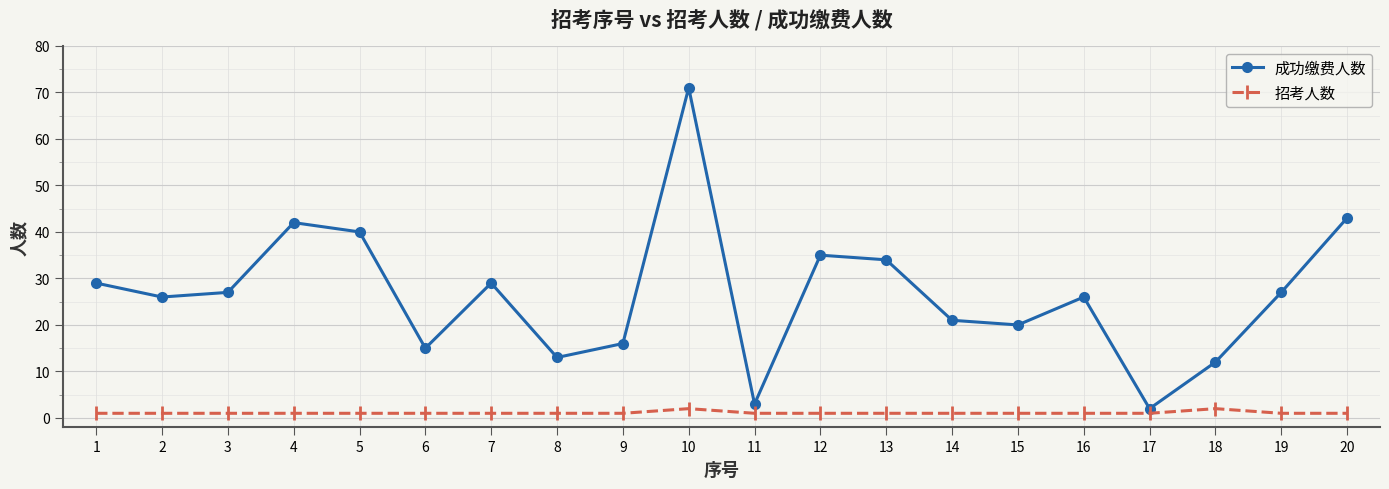

List the series in order of their peak value, lowest first.

招考人数, 成功缴费人数